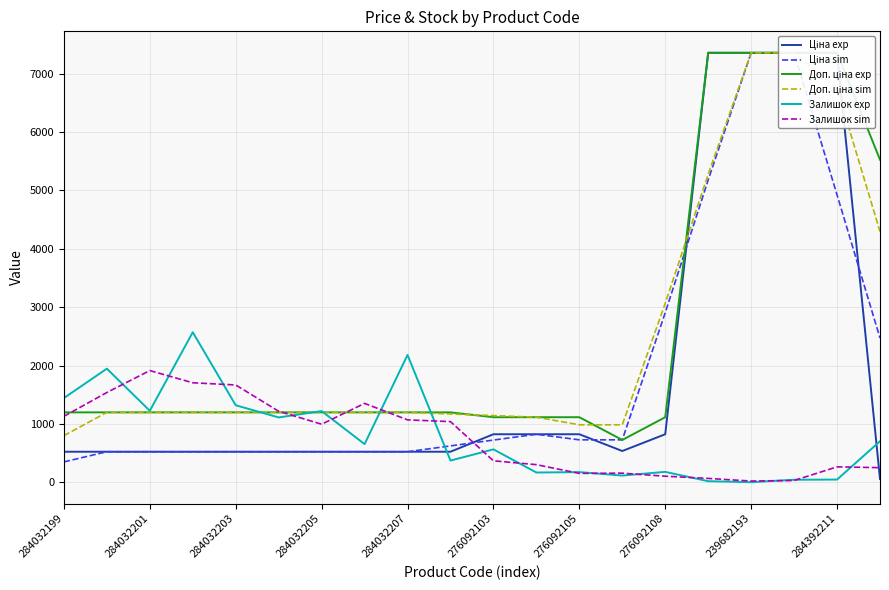

What is the maximum value for Залишок exp?

2570.0